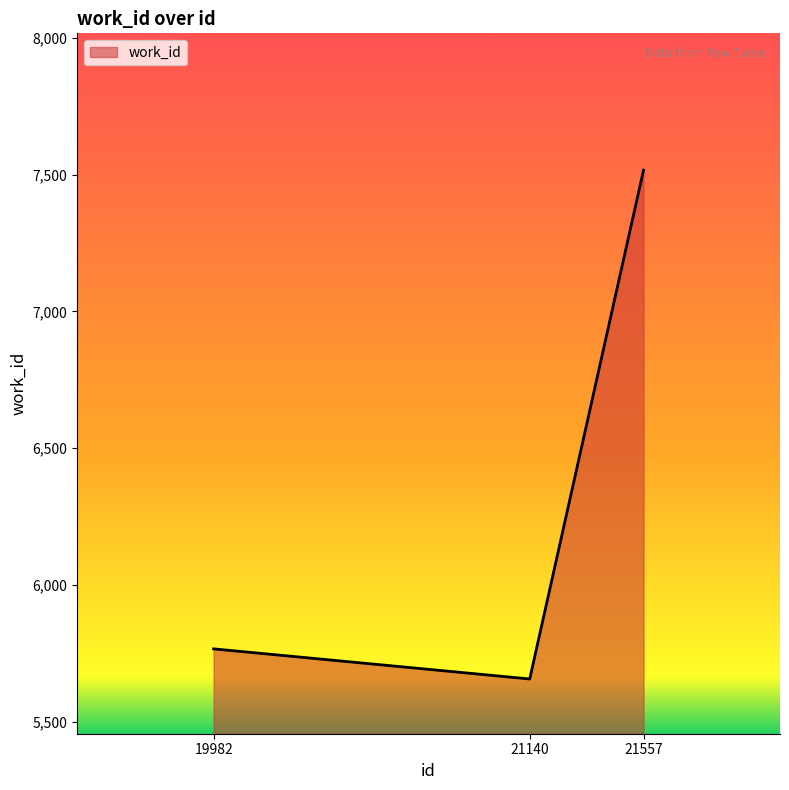

Reading left to right, list all the values displayed in this chart.

5767	5657	7516